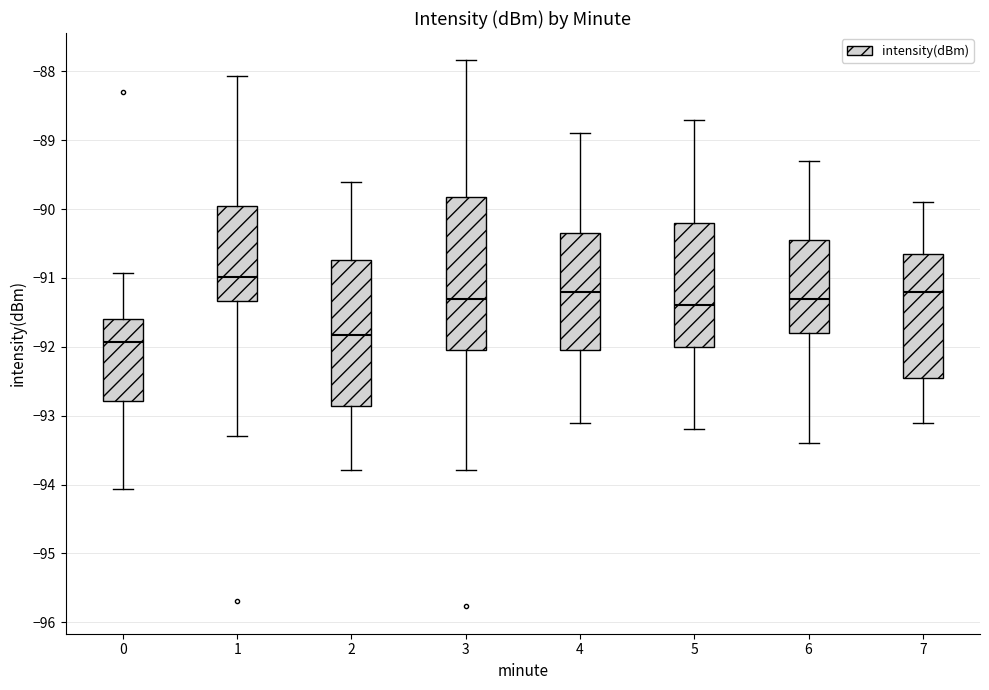

Which box's median line is the highest?

1